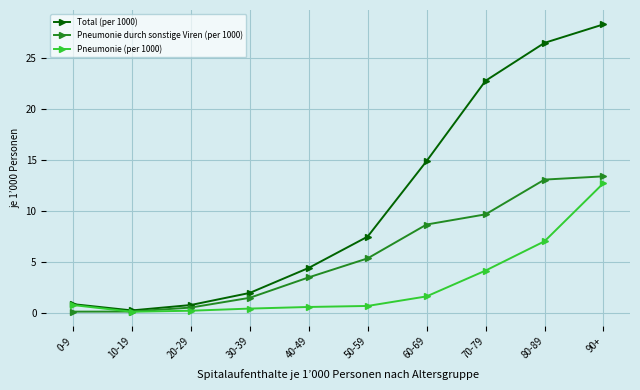

At which category is the sum across all series the highest?

90+